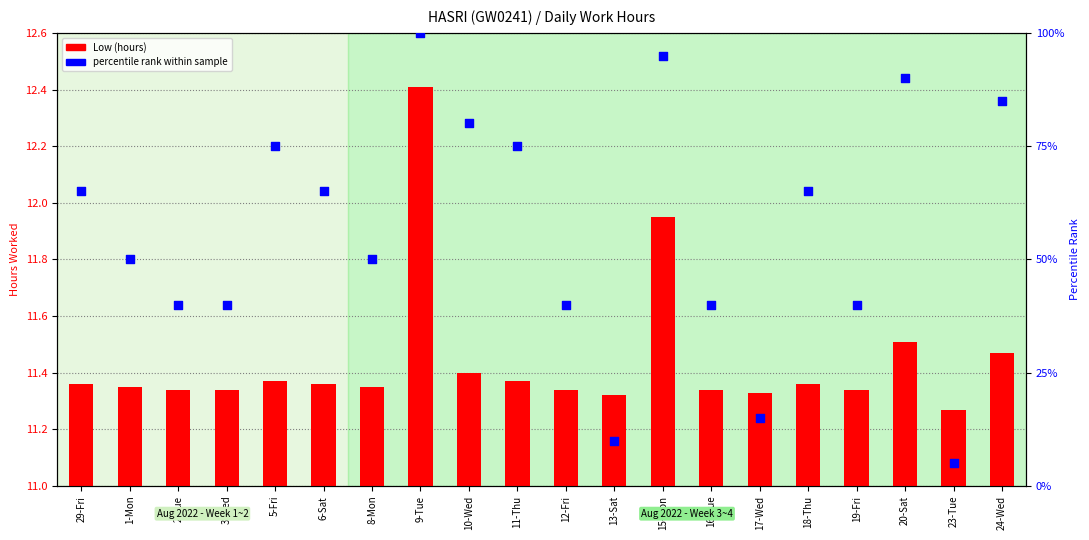

Is the value of Low (hours) at 15-Mon greater than the value of percentile rank within sample at 20-Sat?

No